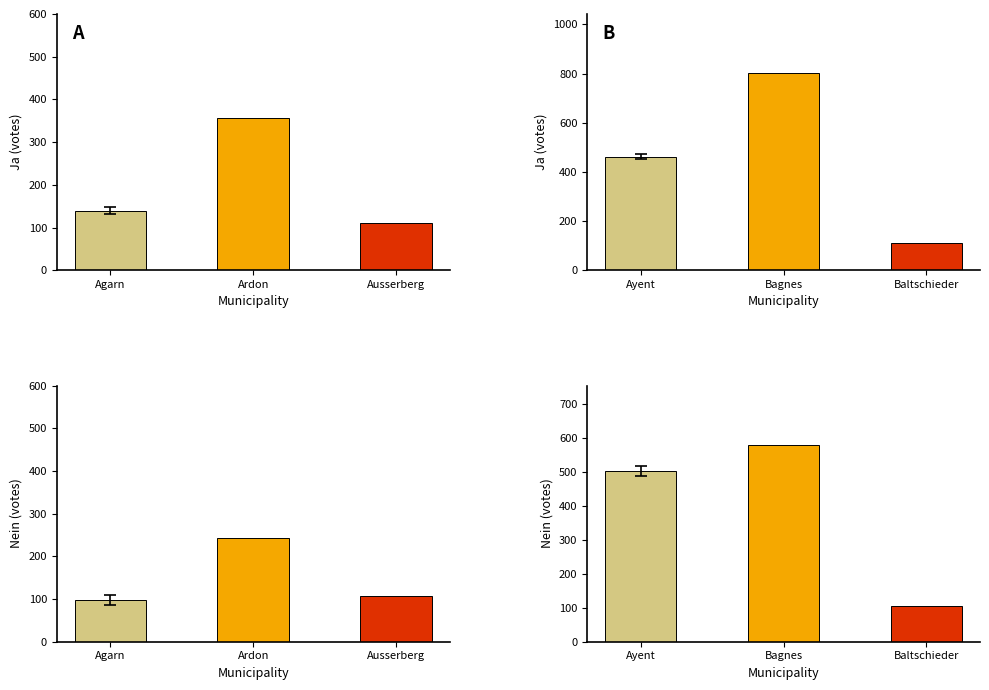

How many groups of bars are there?

6